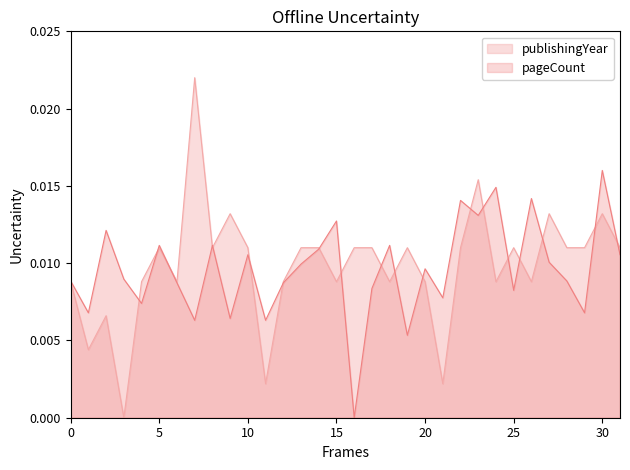

Which series has the widest spread of values?

publishingYear